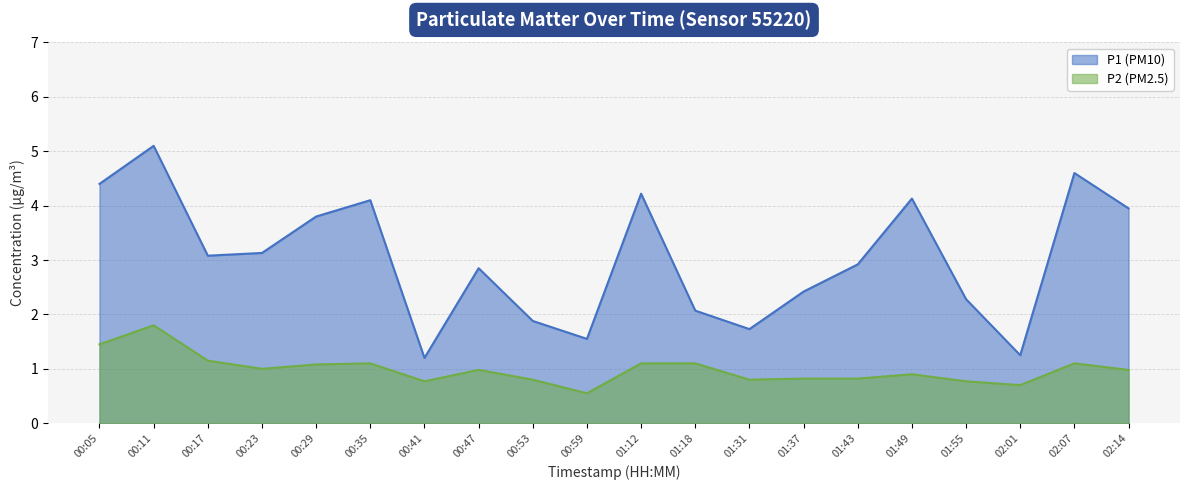

Between 01:18 and 02:07, which series saw the biggest shift?

P1